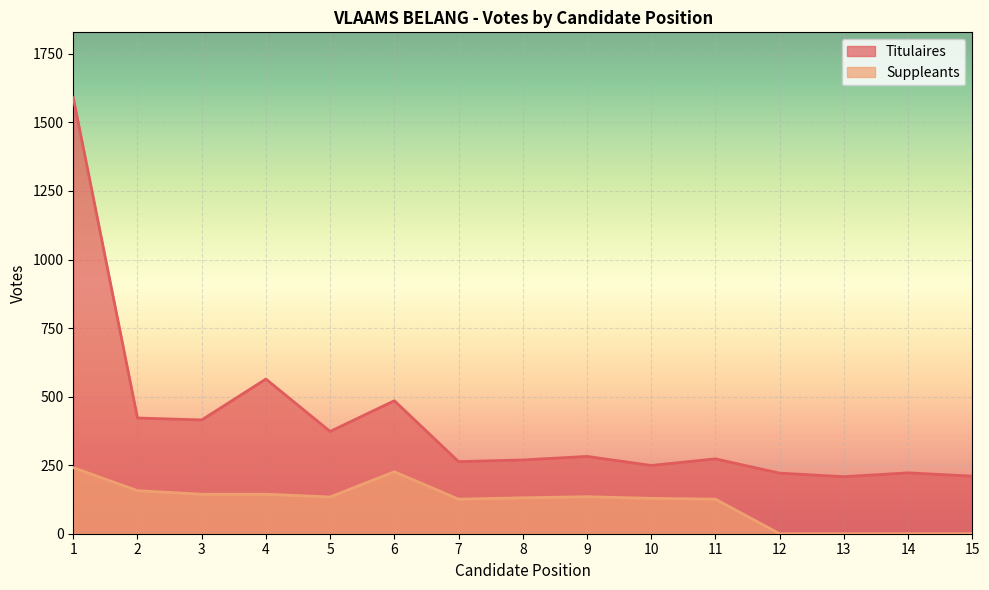

The Suppleants series shows 241 at 4. True or false?

False